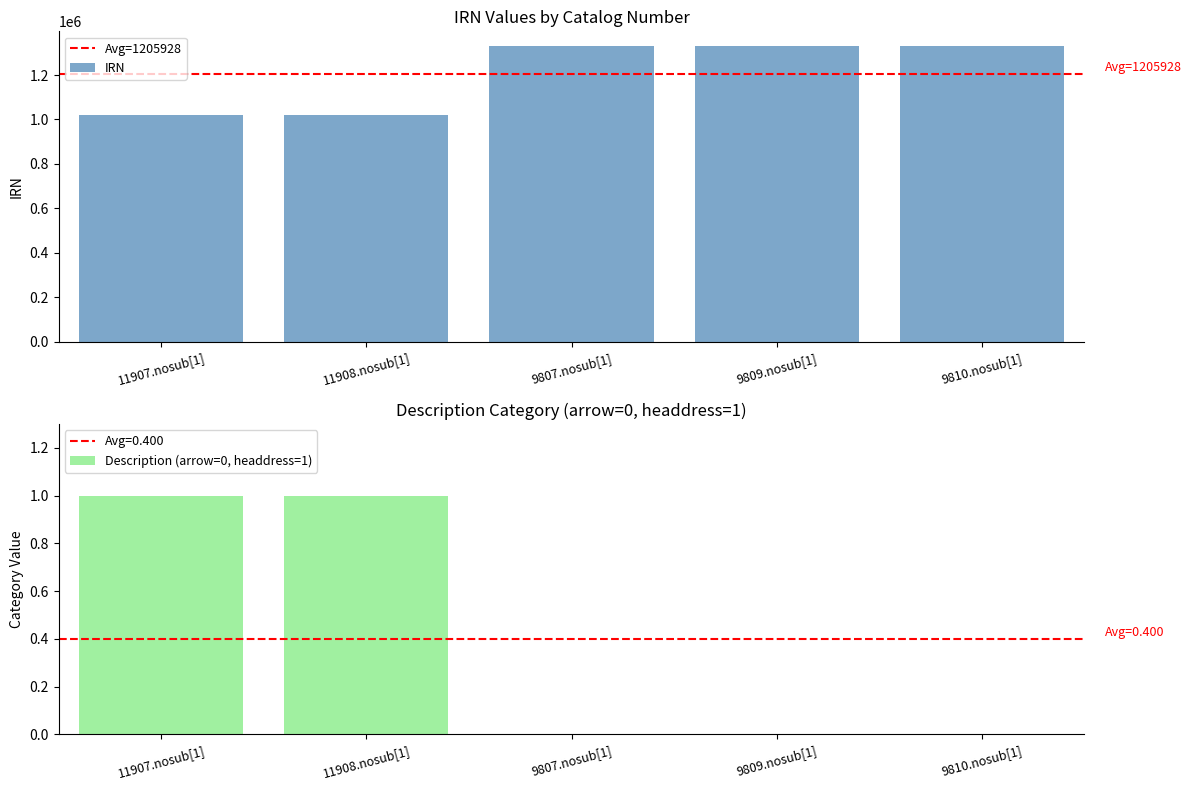

True or false: the data shows 1991592 at 9810.nosub[1].

False